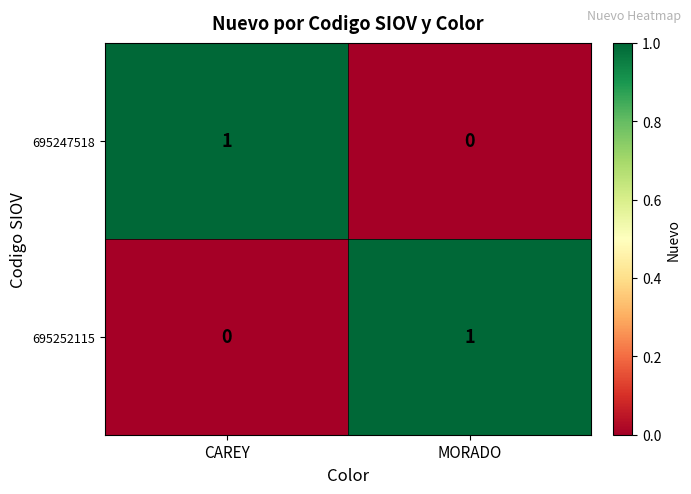

Reading right to left, transcribe all the data shown in this chart.

695247518: 0	1
695252115: 1	0